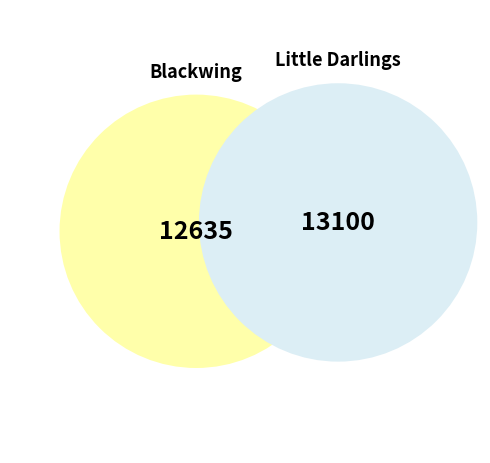

What is the ratio of the value at 1 to the value at 2?

1.0